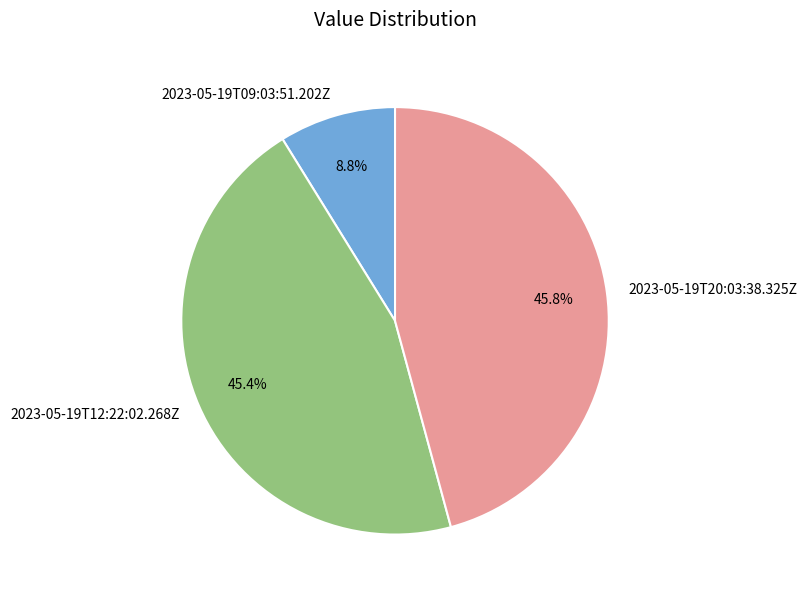

Is there any slice that represents more than half of the pie?

No